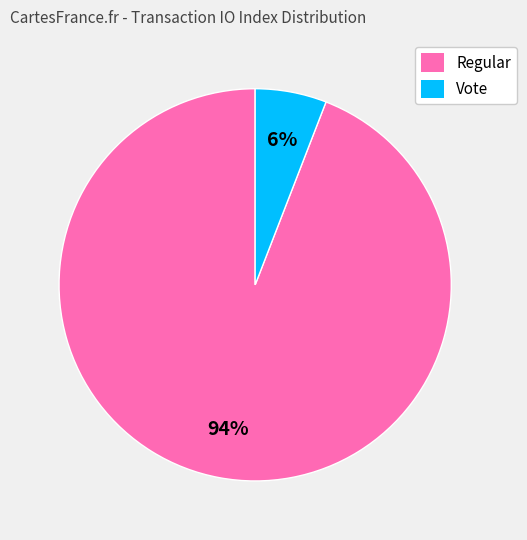

Is the sum of Regular and Vote greater than half?

Yes